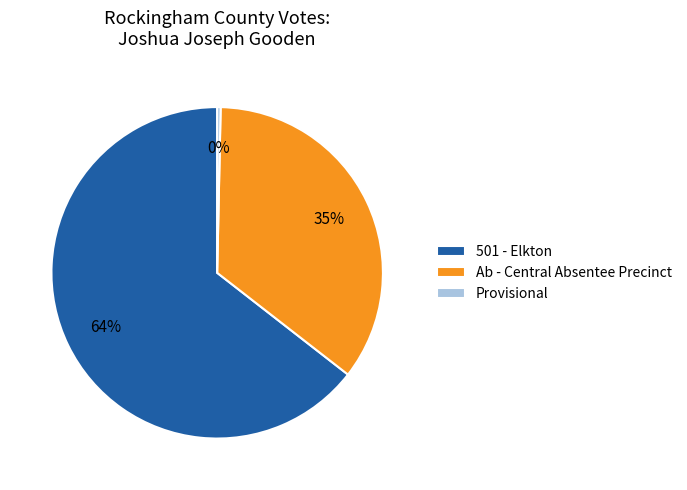

What is the ratio of the value at 501 - Elkton to the value at Ab - Central Absentee Precinct?

1.8